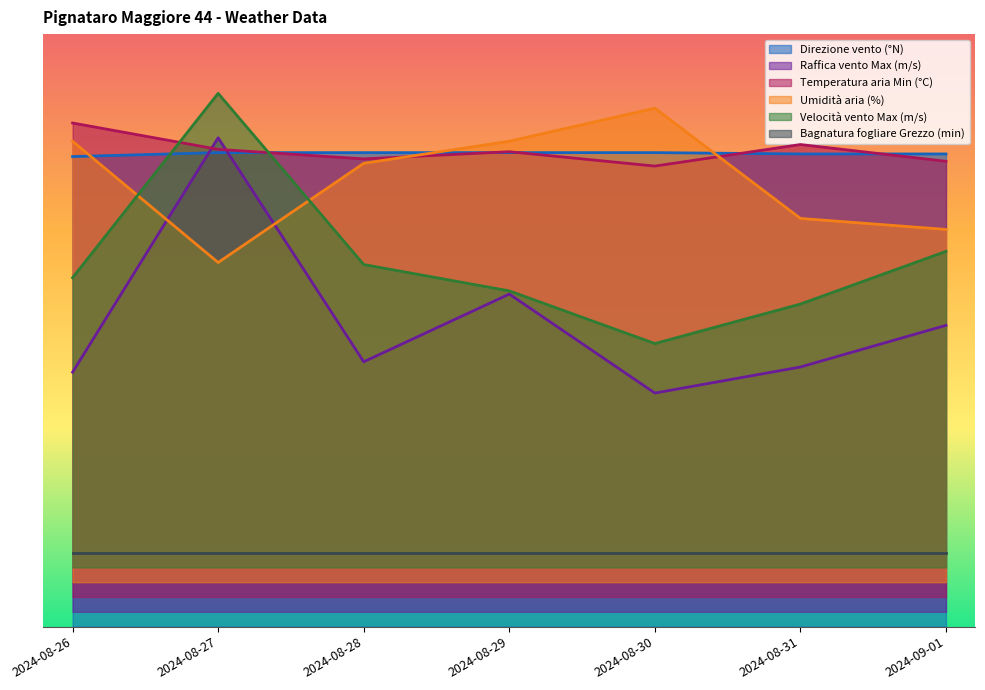

What is the highest value of the Velocità vento Max (m/s) series?

360.0